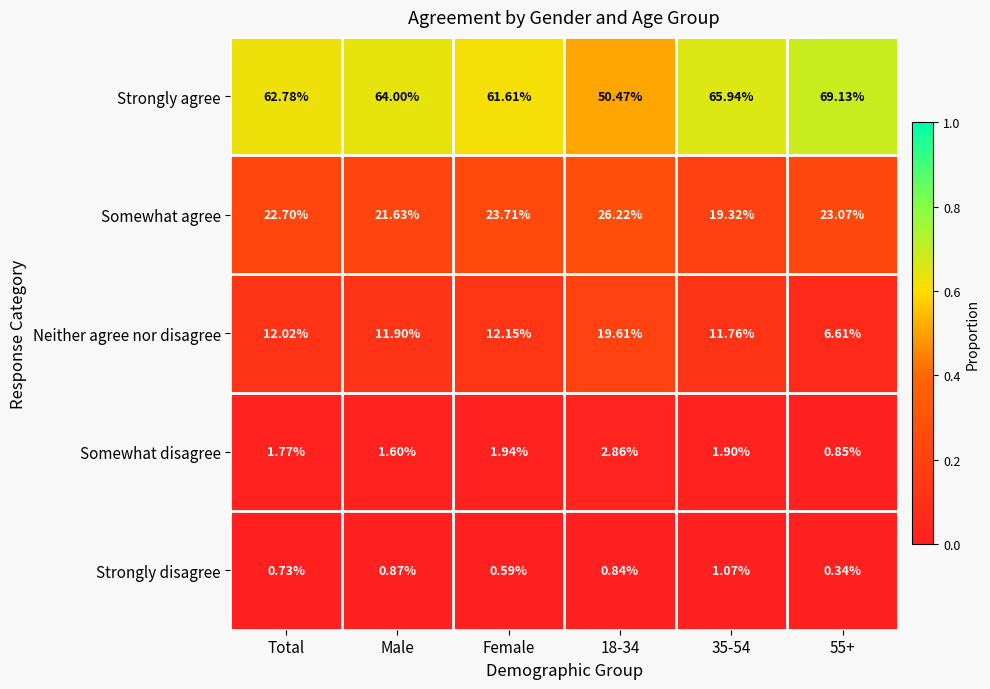

Is the value of Neither agree nor disagree at Male greater than the value of Somewhat disagree at Male?

Yes